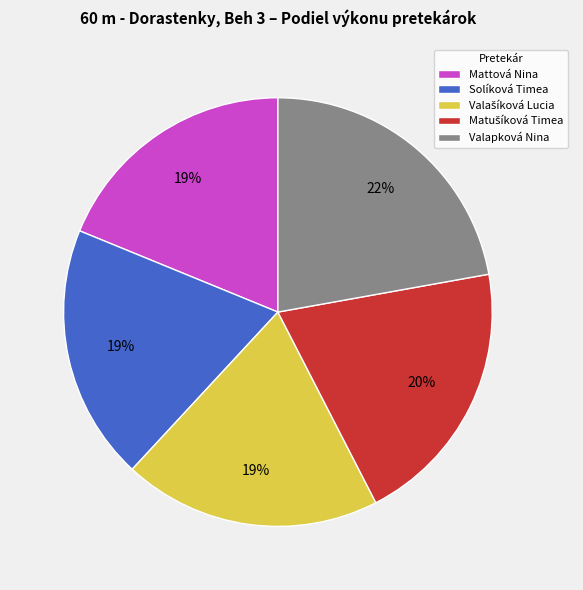

Is there any slice that represents more than half of the pie?

No